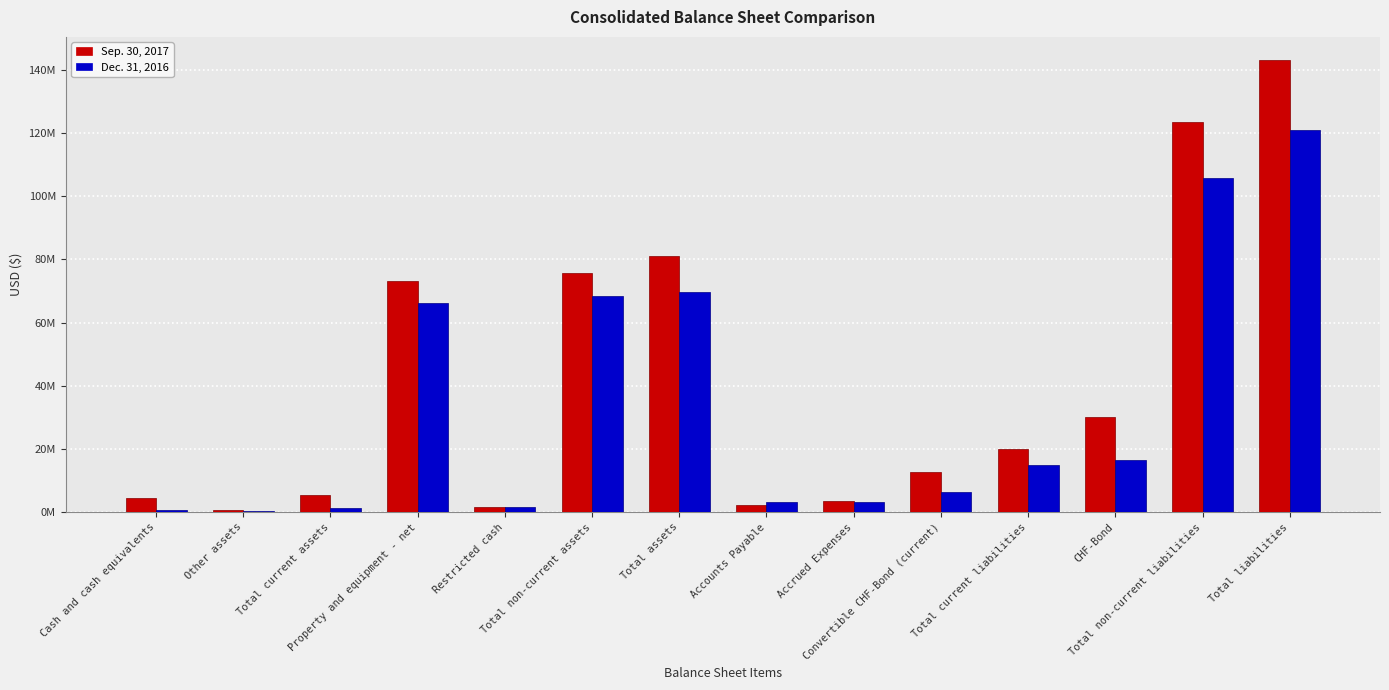

What are all the series names shown in the legend?

Sep. 30, 2017, Dec. 31, 2016